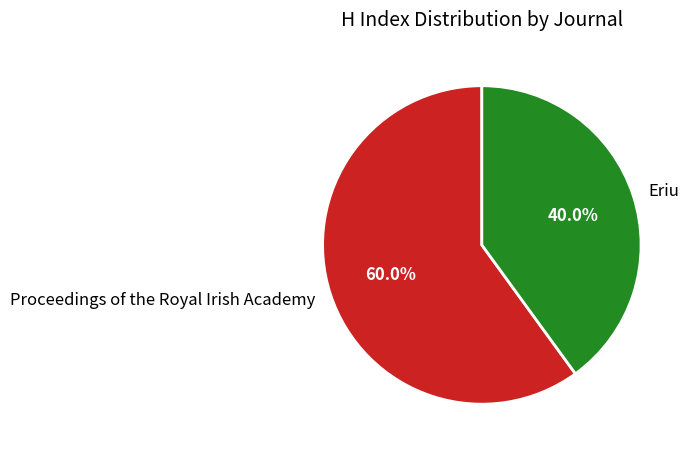

What portion of the pie excludes Proceedings of the Royal Irish Academy?

40.0%